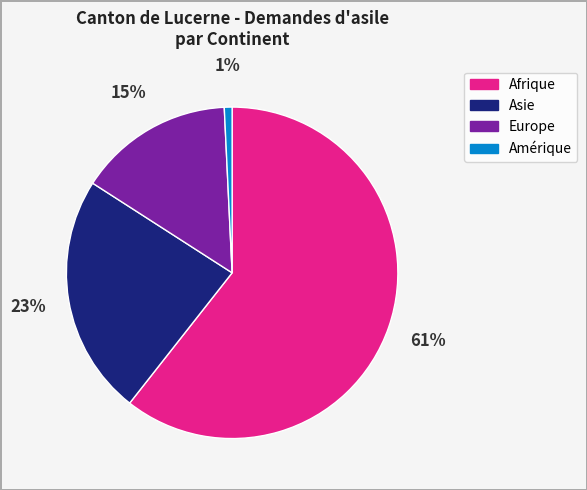

Is there a majority slice in this chart?

Yes